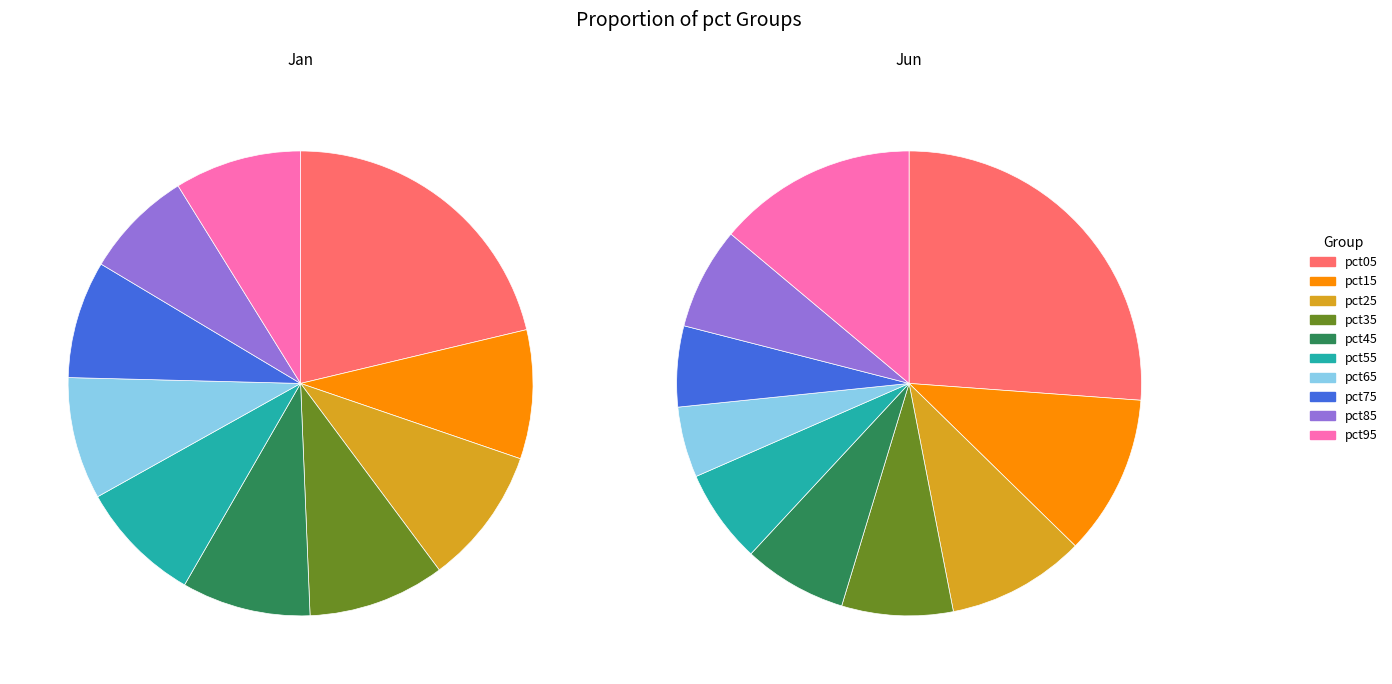

To the nearest percent, what is the difference between the 7 and 2 slice percentages?

4%